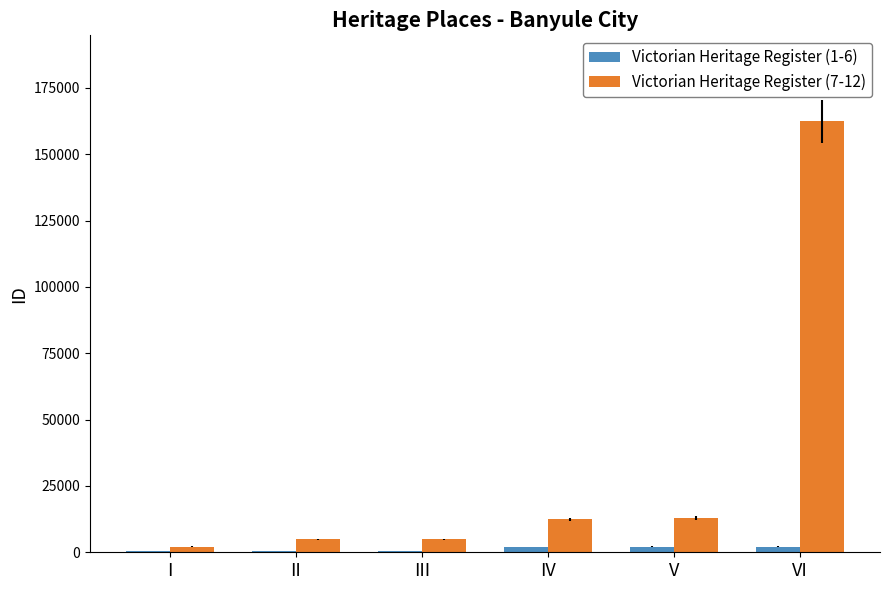

Is it true that Victorian Heritage Register (7-12) equals 20878 at IV?

False